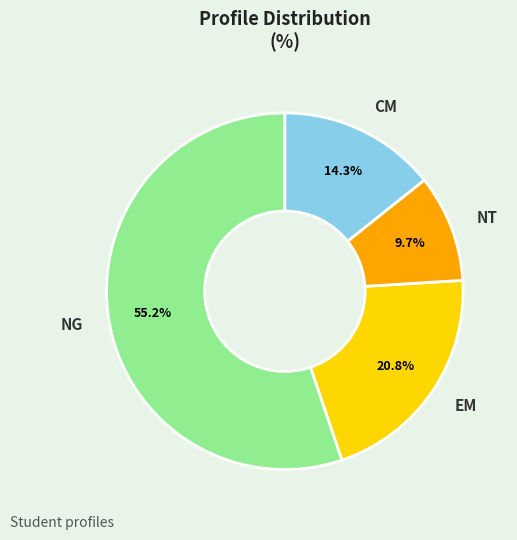

How many slices are in this pie chart?

4